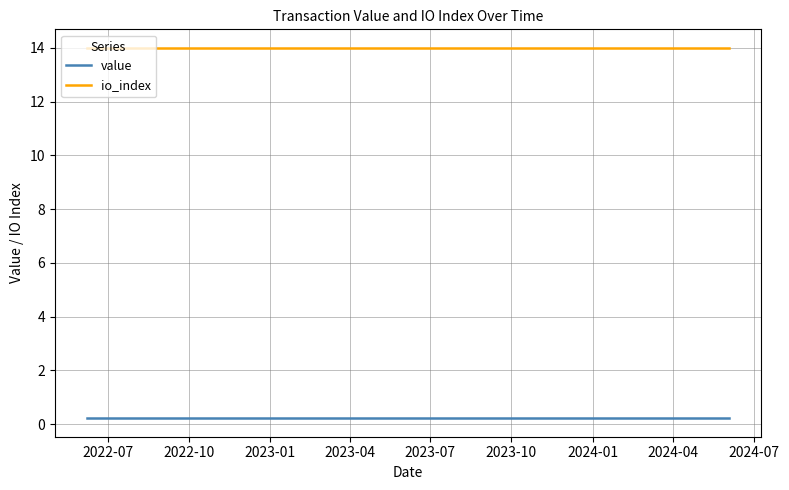

True or false: value and io_index cross at least once.

False